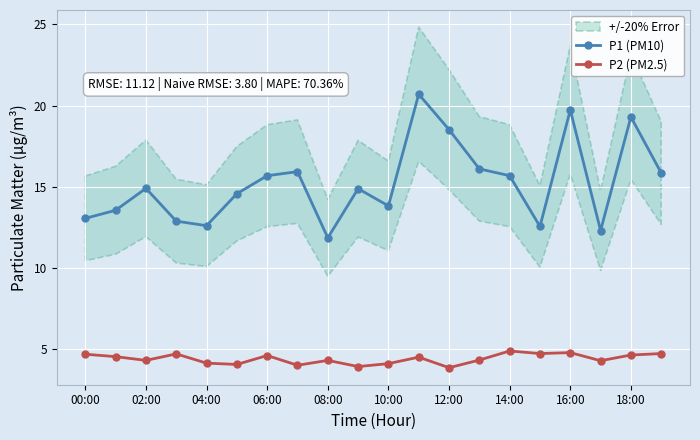

True or false: P1 (PM10) has more than 1 points higher than both neighbors.

True